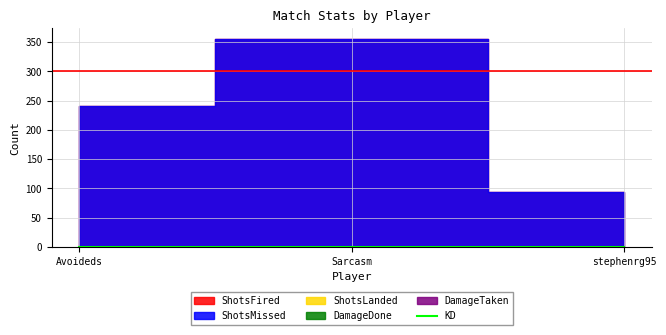

What position from the right is Avoideds?

3